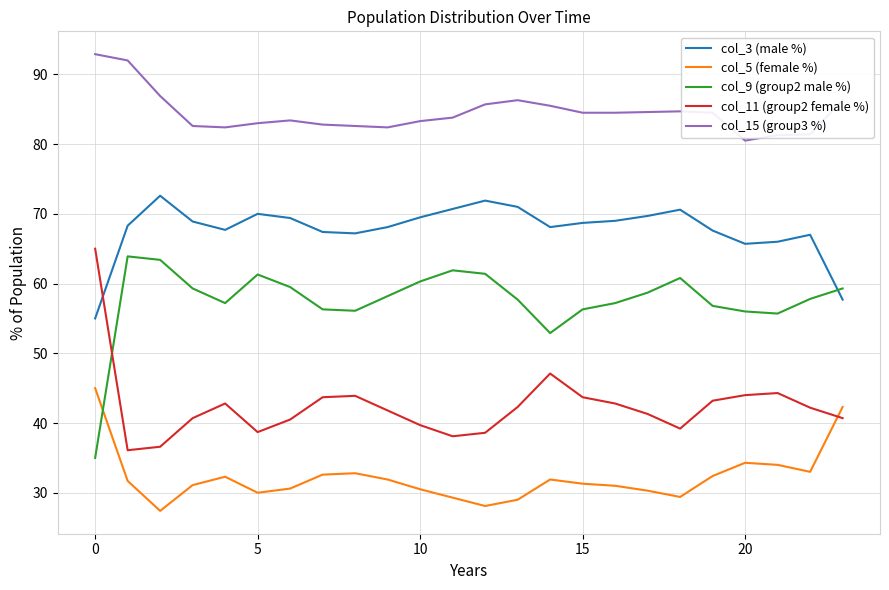

Rank the series by their average value, from highest to lowest.

col_15 (group3 %), col_3 (male %), col_9 (group2 male %), col_11 (group2 female %), col_5 (female %)